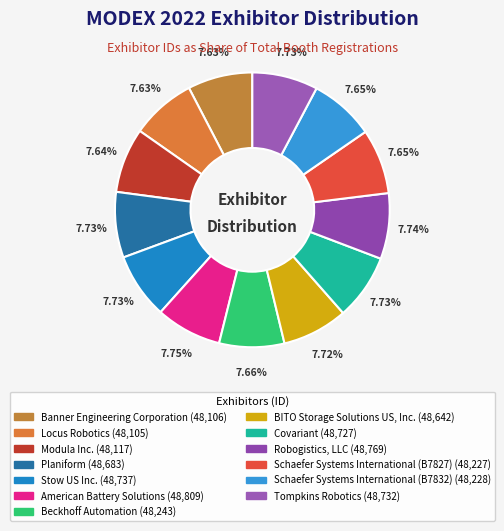

What is the change in value from Modula Inc. to Beckhoff Automation?

+126